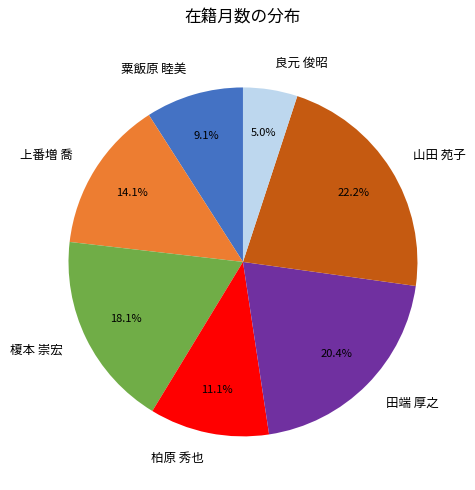

Count the number of slices in the pie.

7